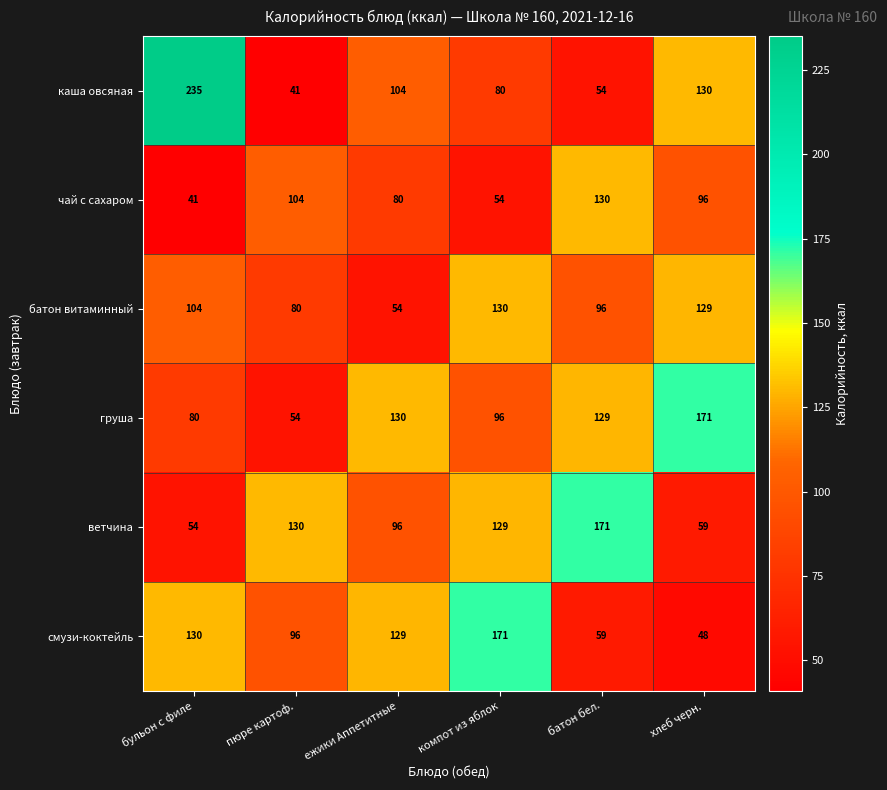

Which series changed the most between бульон с филе and ежики Аппетитные?

каша овсяная